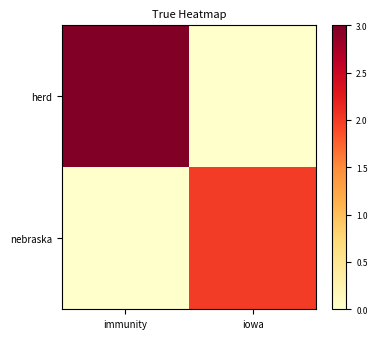

List the series in order of their overall mean, highest first.

herd, nebraska